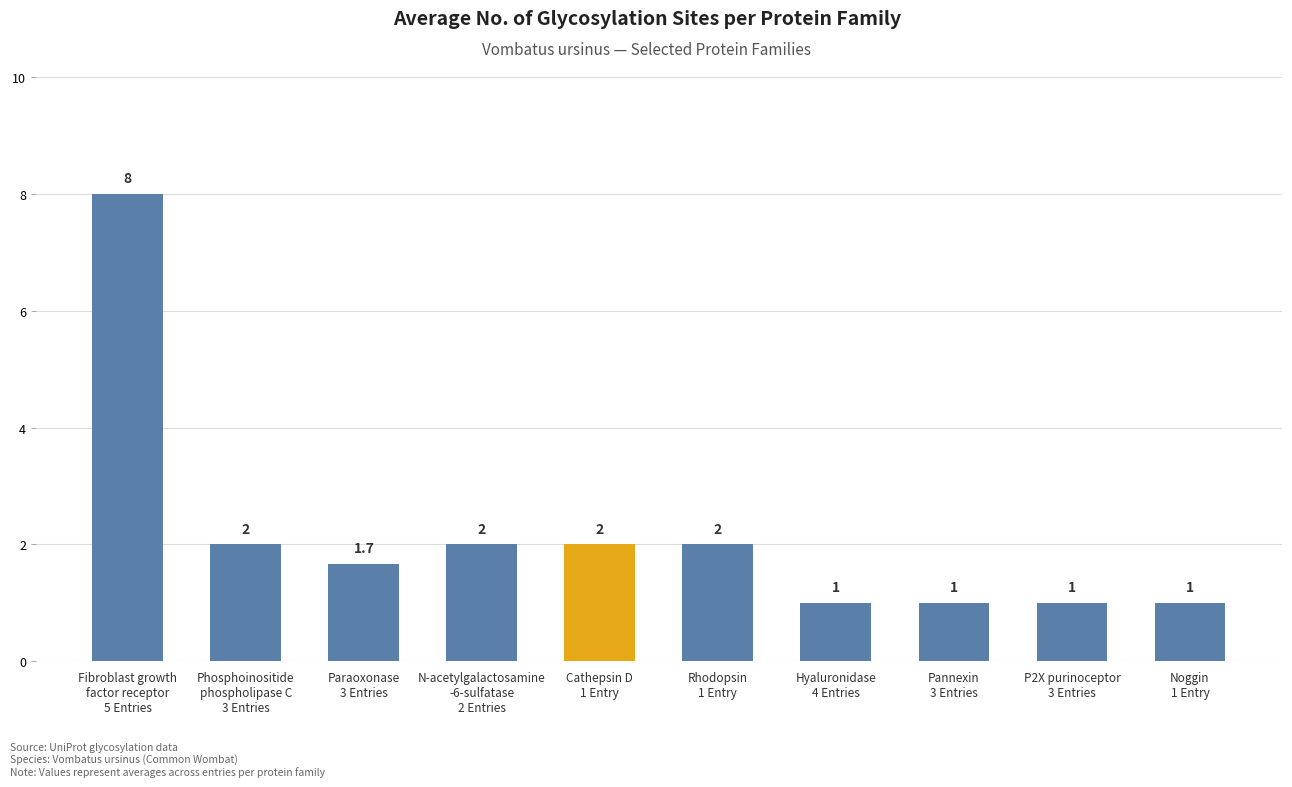

Reading right to left, extract all data points from this chart.

1.0	1.0	1.0	1.0	2.0	2.0	2.0	1.7	2.0	8.0